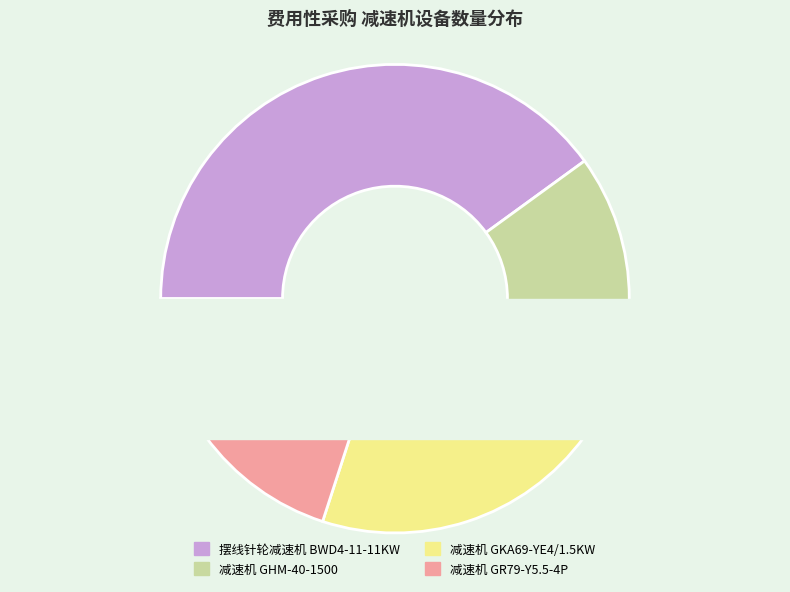

Which category has the smallest portion of the pie?

减速机 GHM-40-1500